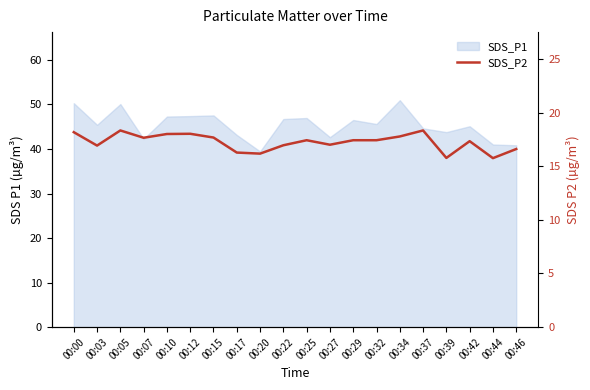

At which category does the data reach its first local valley?

00:03